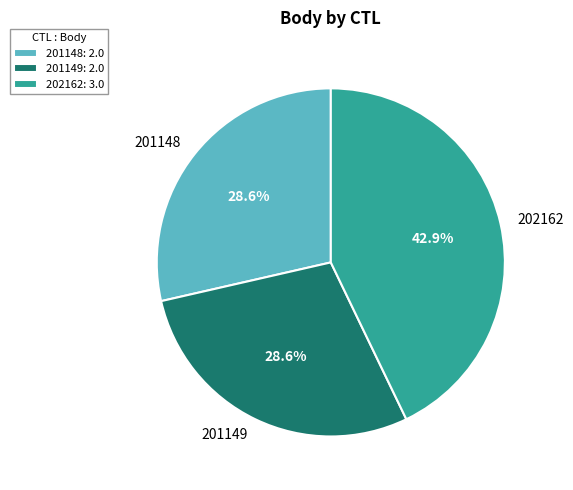

What portion of the pie excludes 201148?

71.4%